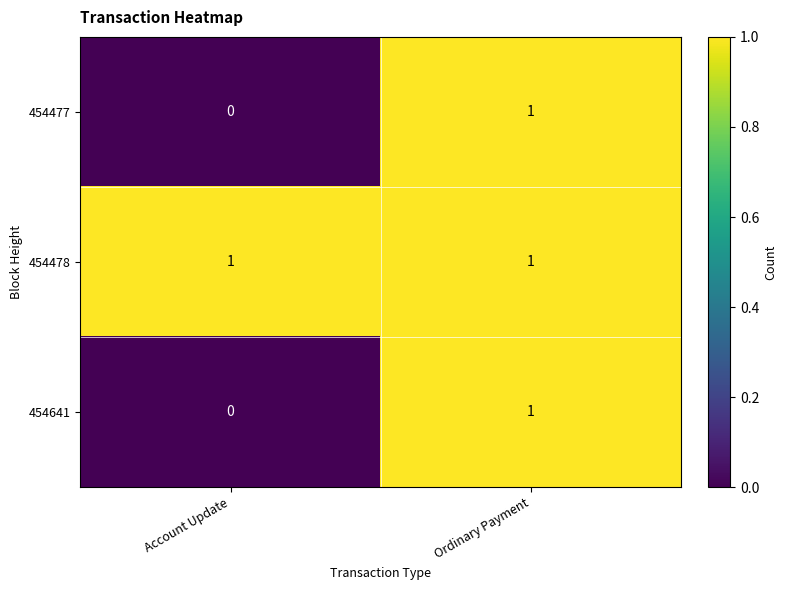

List the labels in order of 454641 value, smallest first.

Account Update, Ordinary Payment